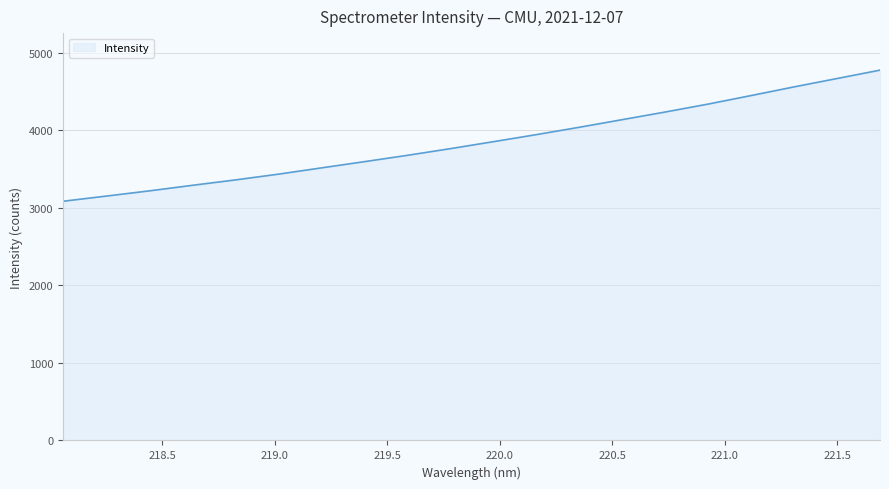

What is the smallest value displayed?

3085.9